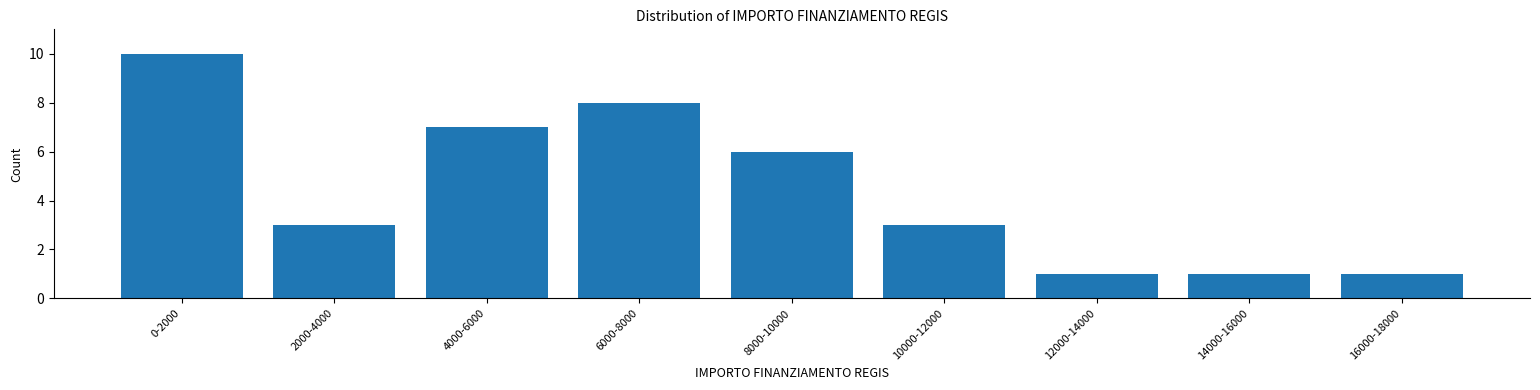

Reading left to right, transcribe all the data shown in this chart.

10	3	7	8	6	3	1	1	1